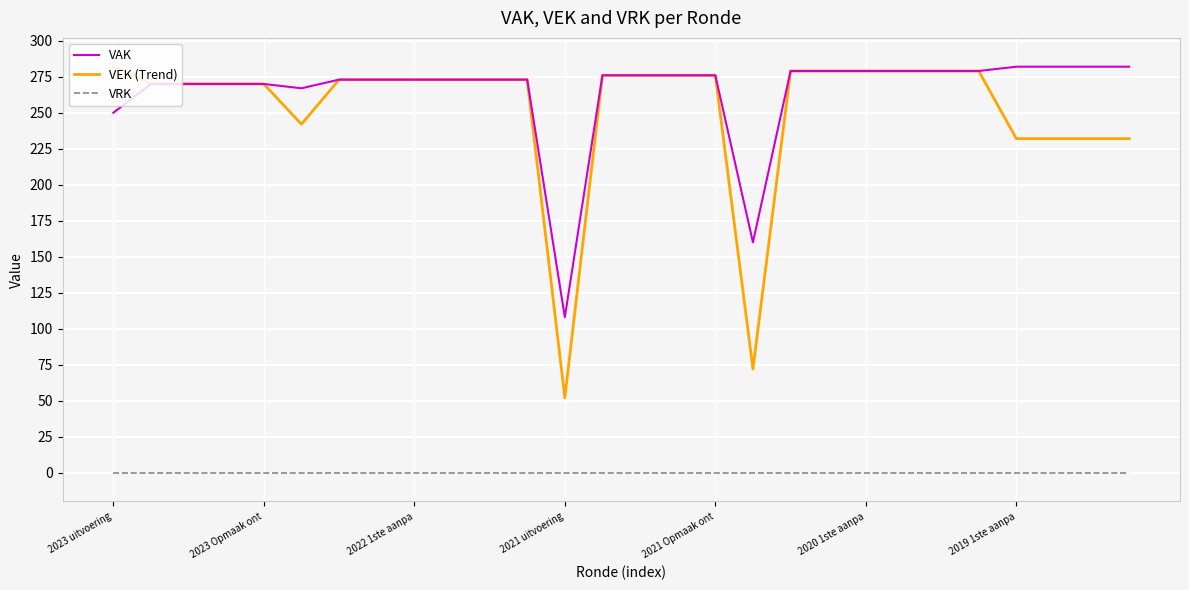

True or false: VRK and VEK (Trend) cross at least once.

False